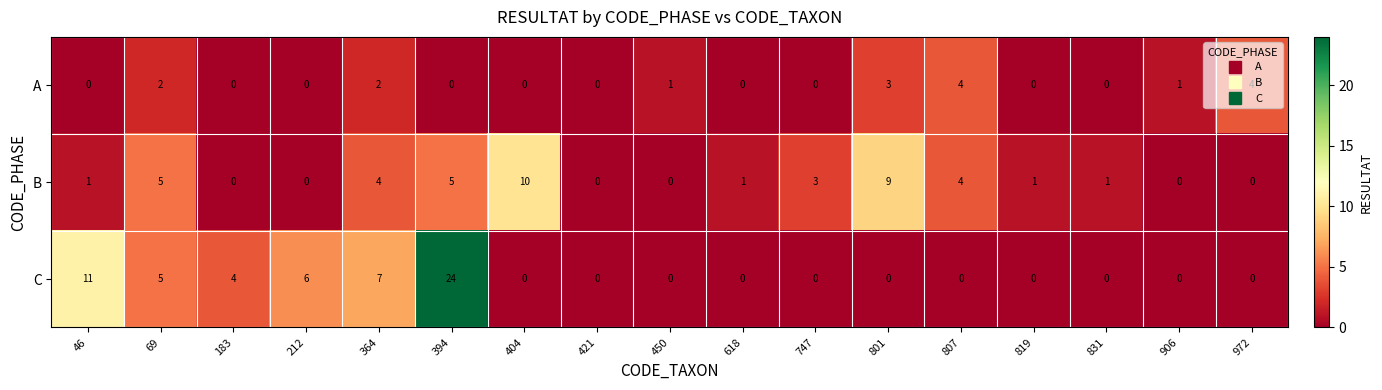

What is the sum of the C values at 450 and 394?

24